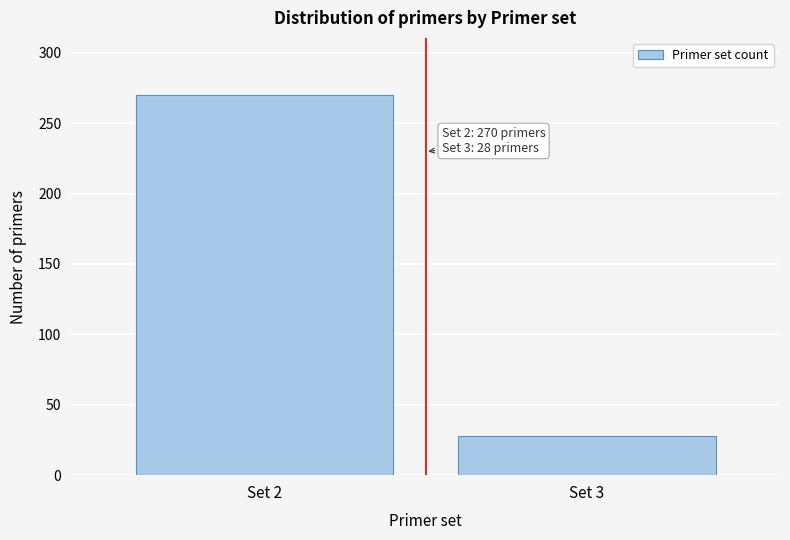

Reading right to left, extract all data points from this chart.

28	270